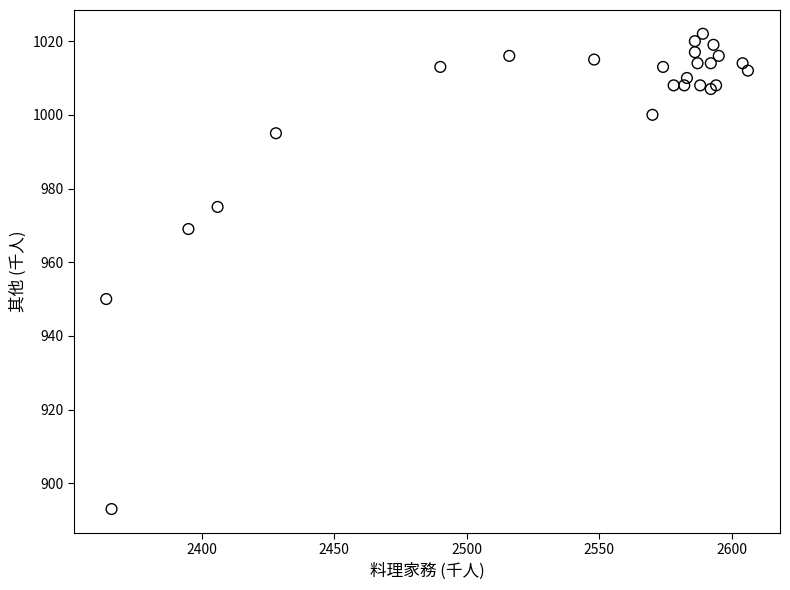

What Y value in the scatter plot is closest to 957?

950